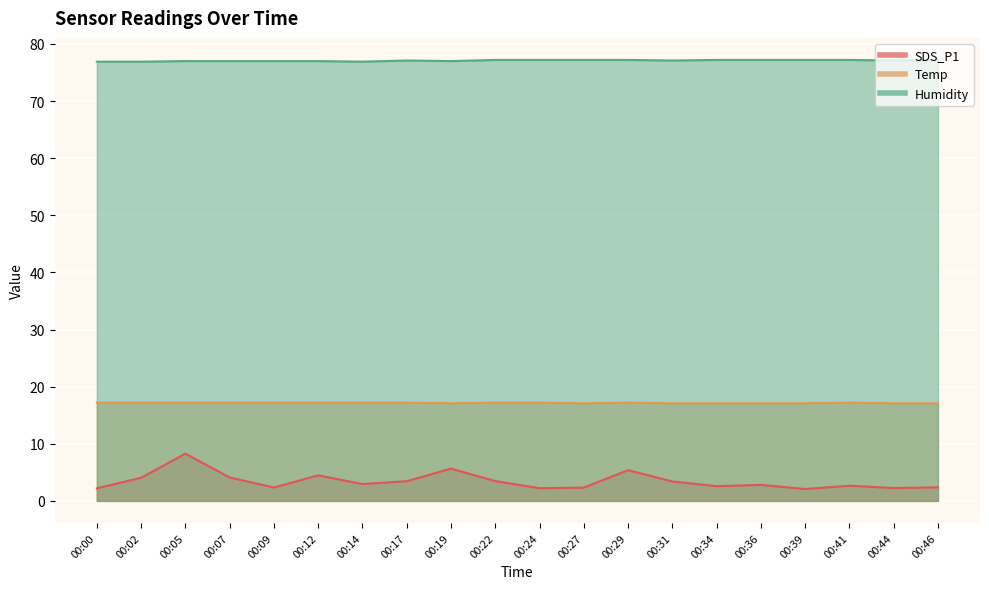

Reading left to right, transcribe all the data shown in this chart.

SDS_P1: 00:00=2.2	00:02=4.0	00:05=8.3	00:07=4.1	00:09=2.4	00:12=4.5	00:14=3.0	00:17=3.5	00:19=5.7	00:22=3.5	00:24=2.2	00:27=2.3	00:29=5.4	00:31=3.4	00:34=2.6	00:36=2.8	00:39=2.1	00:41=2.6	00:44=2.2	00:46=2.4
Temp: 00:00=17.2	00:02=17.2	00:05=17.2	00:07=17.2	00:09=17.2	00:12=17.2	00:14=17.2	00:17=17.2	00:19=17.1	00:22=17.2	00:24=17.2	00:27=17.1	00:29=17.2	00:31=17.1	00:34=17.1	00:36=17.1	00:39=17.1	00:41=17.2	00:44=17.1	00:46=17.1
Humidity: 00:00=76.9	00:02=76.9	00:05=77.0	00:07=77.0	00:09=77.0	00:12=77.0	00:14=76.9	00:17=77.1	00:19=77.0	00:22=77.2	00:24=77.2	00:27=77.2	00:29=77.2	00:31=77.1	00:34=77.2	00:36=77.2	00:39=77.2	00:41=77.2	00:44=77.1	00:46=77.2